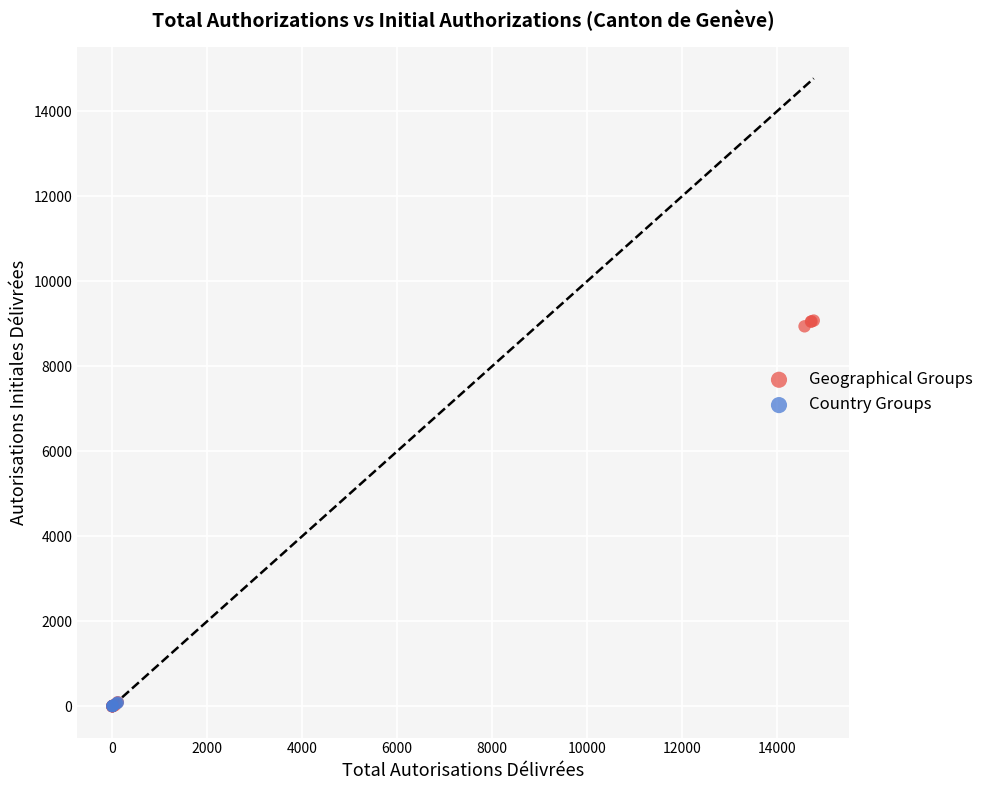

Which series has the widest spread of Y values?

Geographical Groups